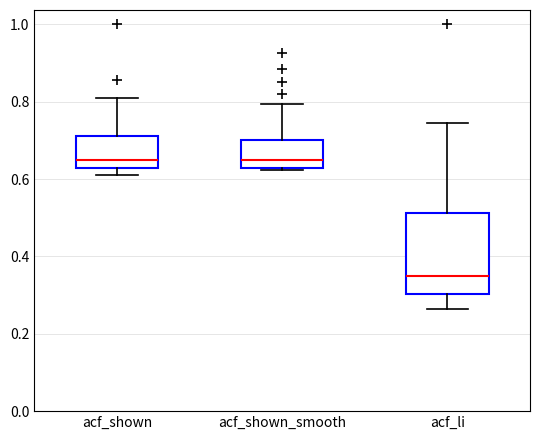

Reading left to right, read every box against the y-axis: the position of its median line, the range the box covers, and the ends of its whiskers. The values are not printed on the chart, so give them approximately, as read against the axis.

acf_shown: median 0.64, box 0.62 to 0.72, whiskers 0.62 (just below the box's lower edge) to 0.80
acf_shown_smooth: median 0.64, box 0.62 to 0.70, whiskers 0.62 to 0.80
acf_li: median 0.36, box 0.30 to 0.52, whiskers 0.26 to 0.74